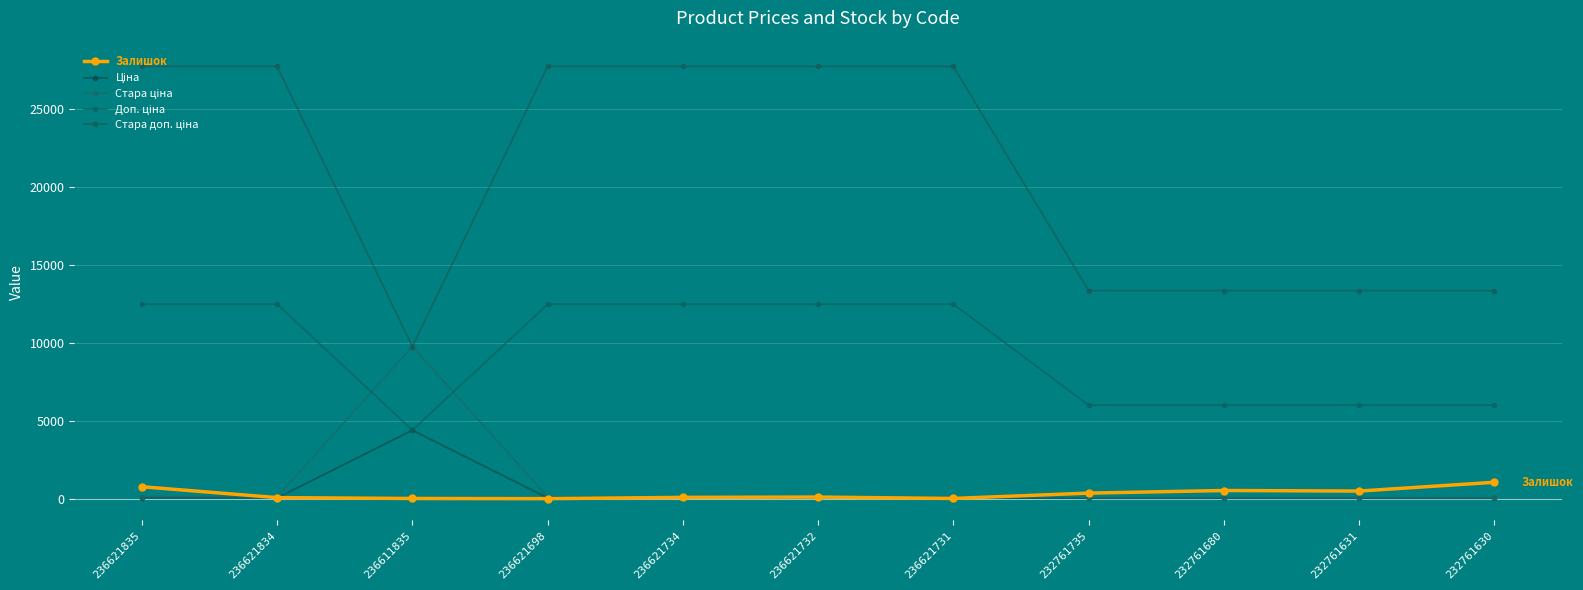

How many data points does each series have?

11